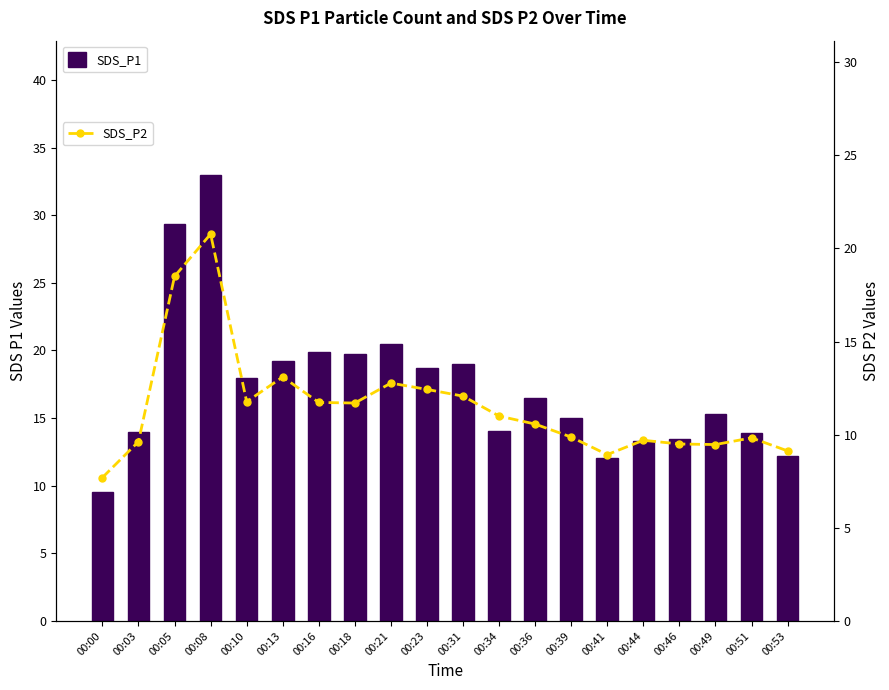

What is the value of the SDS_P2 bar at the 14th from the left?

9.9